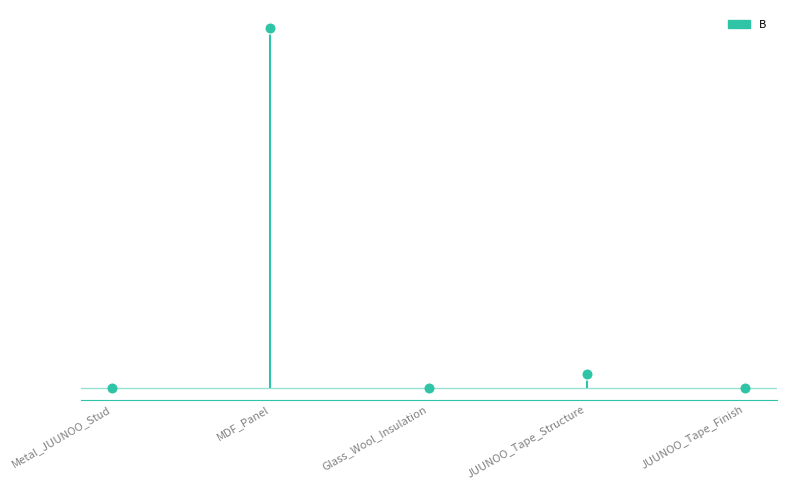

How many series are shown in this chart?

1